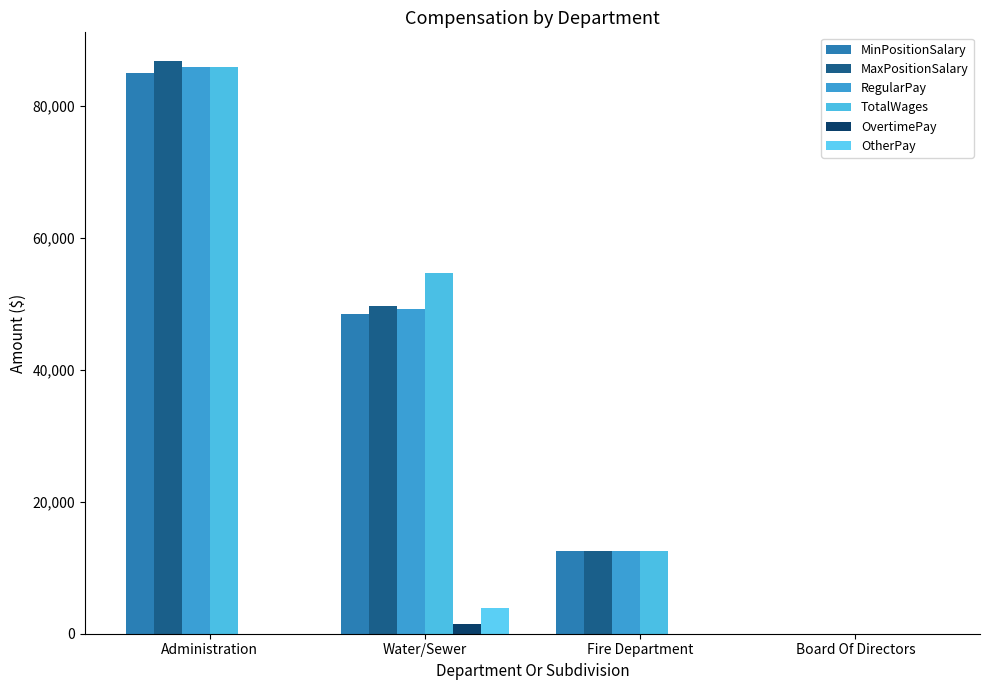

Which series has the largest range (max minus min)?

MaxPositionSalary